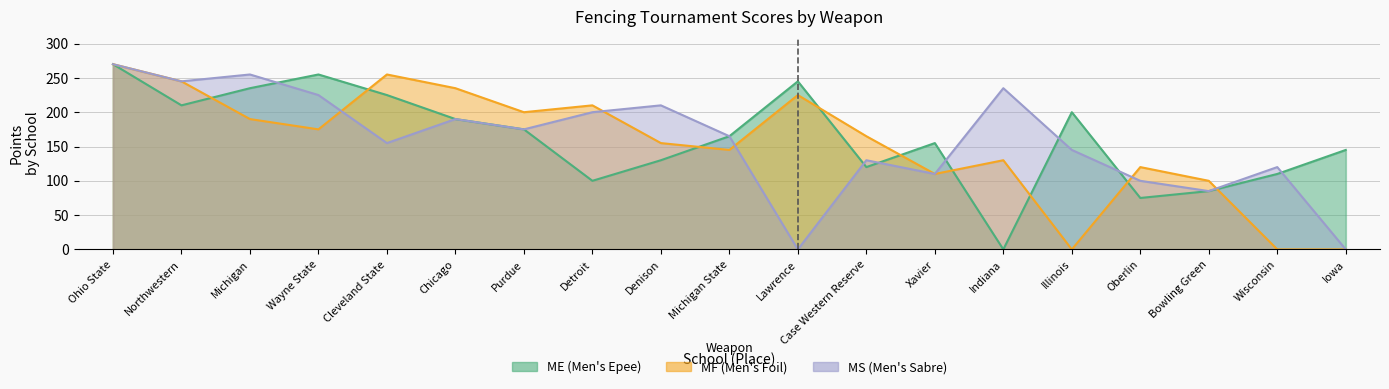

What is the total value across all series at Wayne State?

655